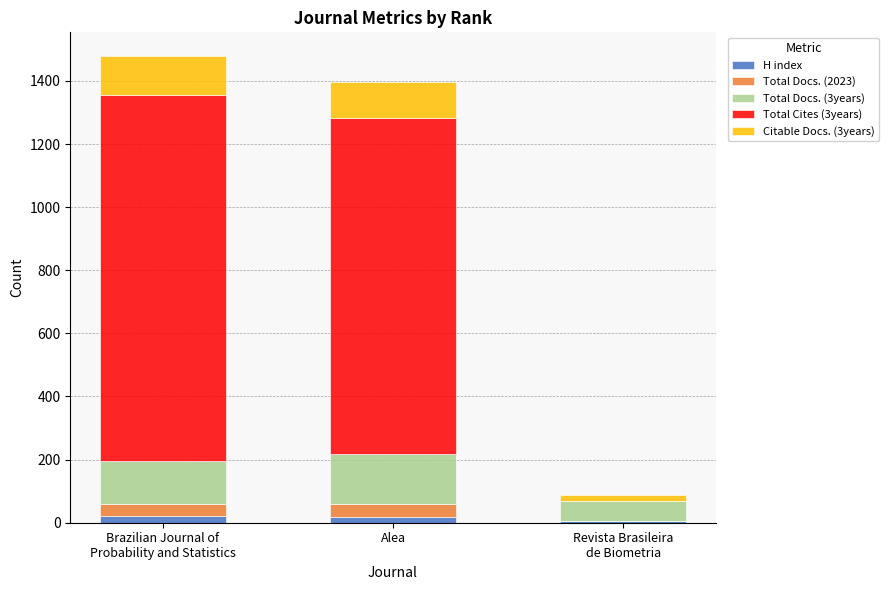

Are the bars horizontal?

No